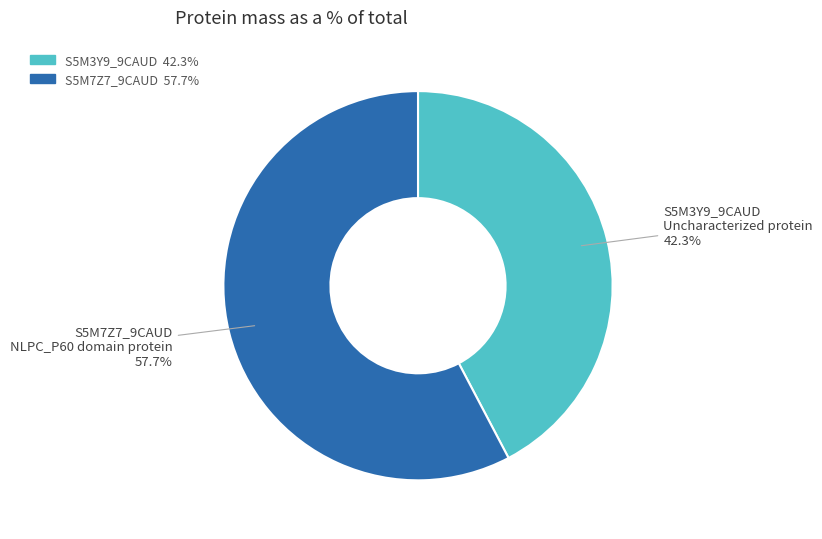

How many segments does this pie chart have?

2